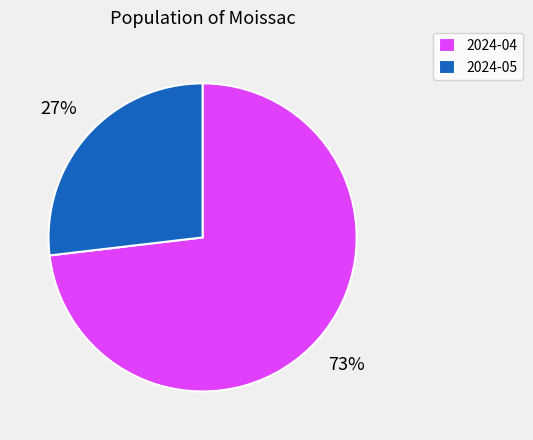

To the nearest percent, what is the difference between the largest and smallest slice percentages?

46%